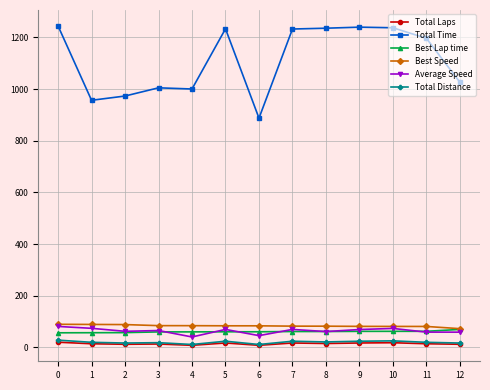

True or false: Total Time and Best Speed intersect in this chart.

False